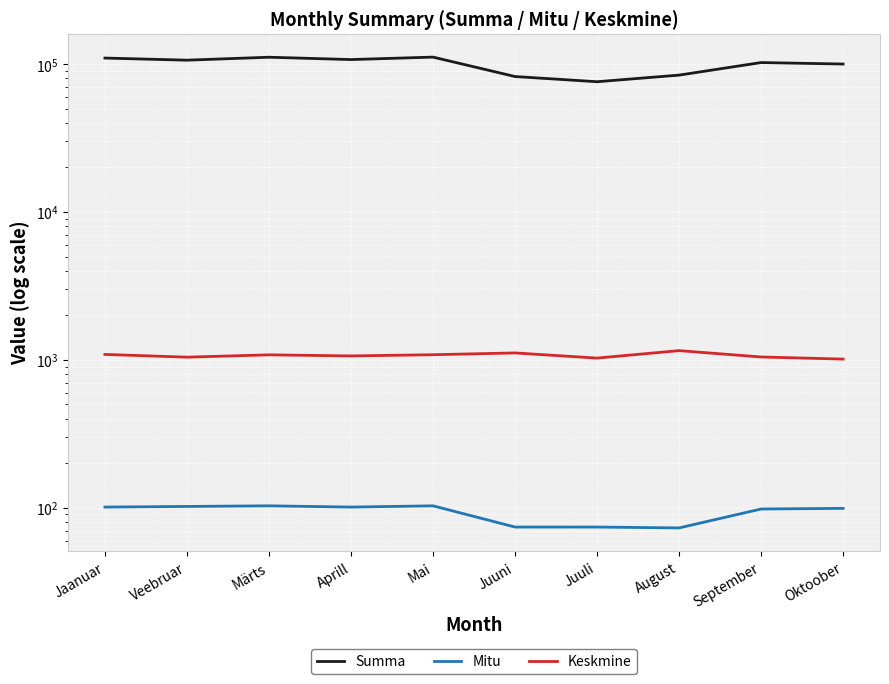

At how many categories does at least one series exceed 108811?

3